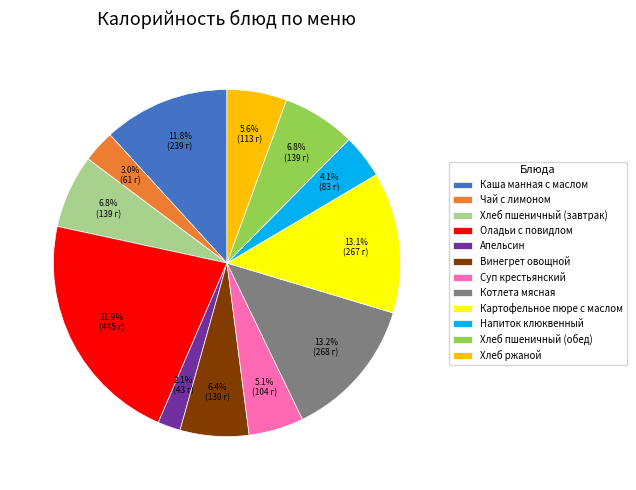

Approximately how many times larger is the value at Котлета мясная compared to Картофельное пюре с маслом?

1.0